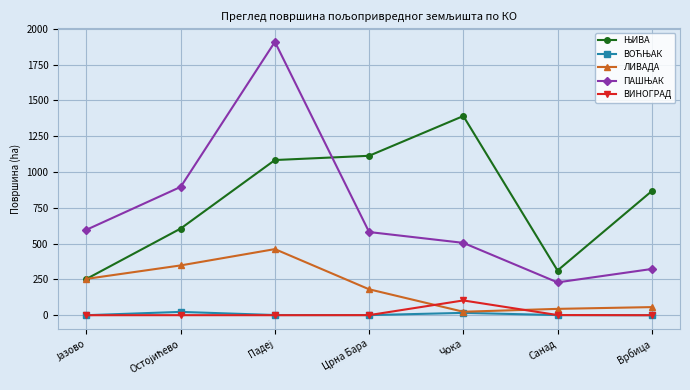

The value of ЛИВАДА at Врбица is 56.6. True or false?

True